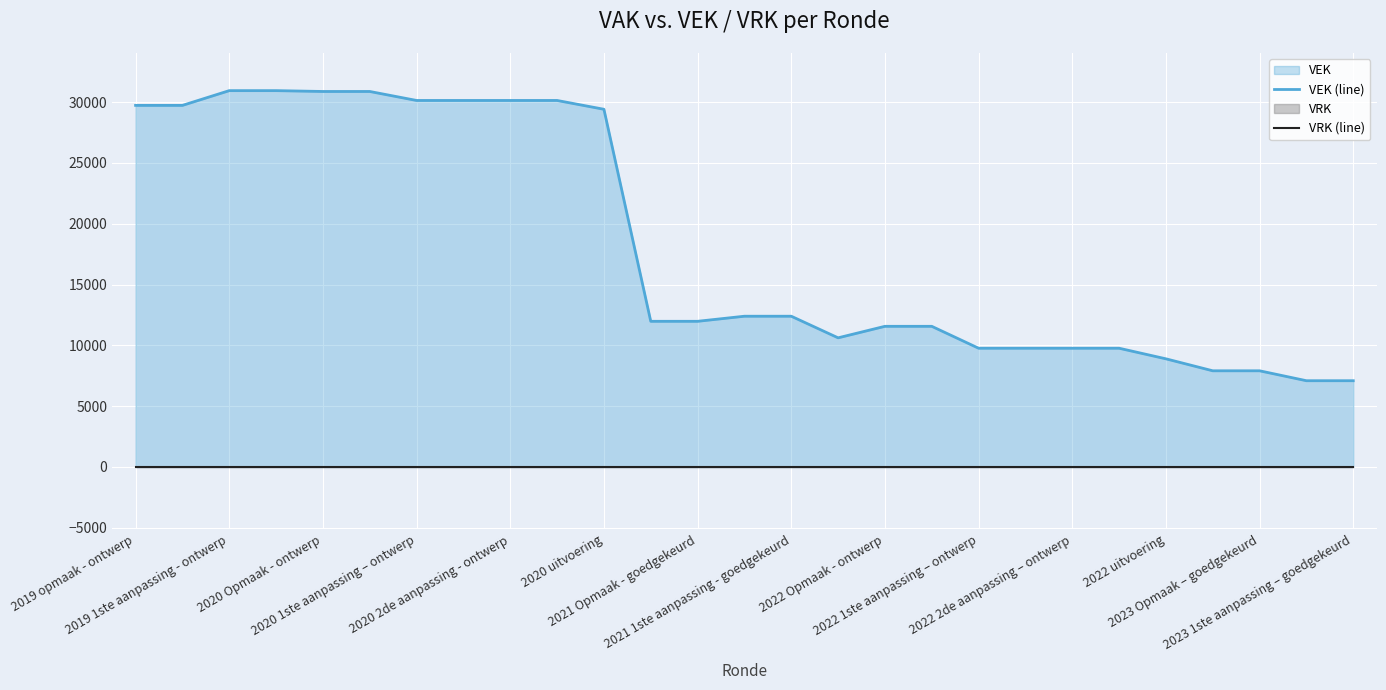

Reading left to right, what are all the values shown in this chart?

VEK (line): 29736	29736	30949	30949	30880	30880	30141	30141	30141	30141	29417	11980	11980	12398	12398	10621	11568	11568	9766	9766	9766	9766	8895	7910	7910	7094	7094
VRK (line): 0	0	0	0	0	0	0	0	0	0	0	0	0	0	0	0	0	0	0	0	0	0	0	0	0	0	0